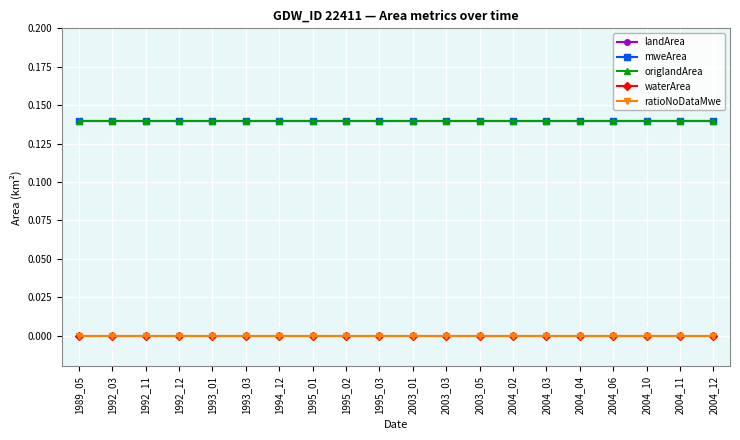

Between 2003_01 and 2004_04, which series saw the biggest shift?

landArea